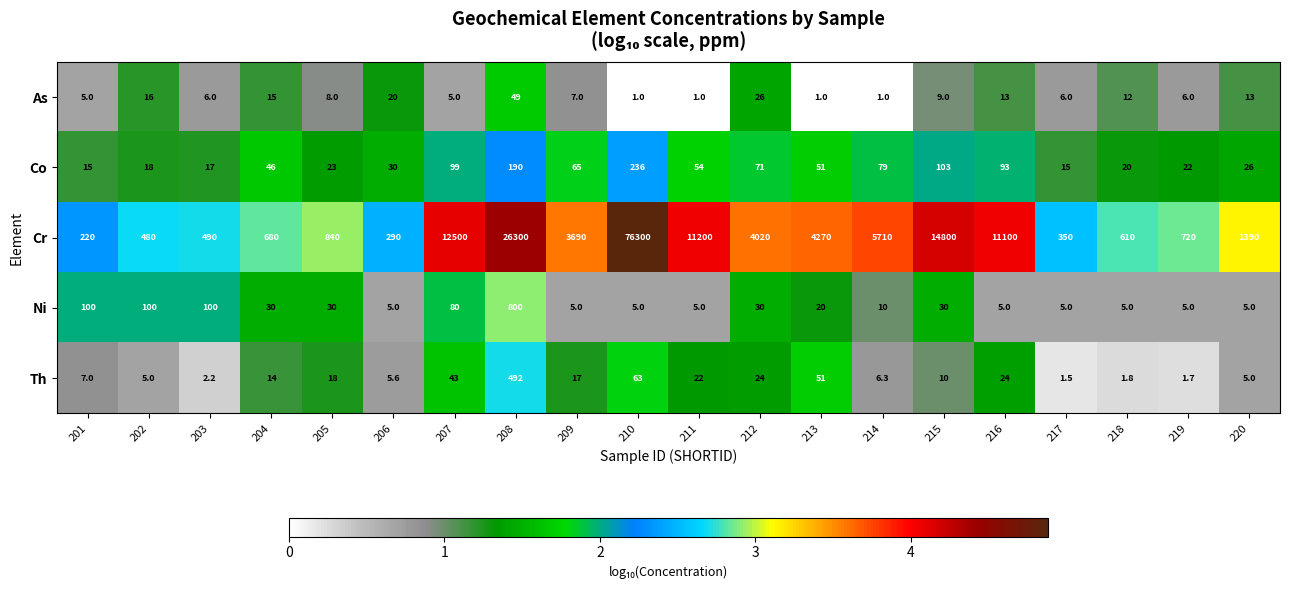

Which series has the largest range (max minus min)?

Cr